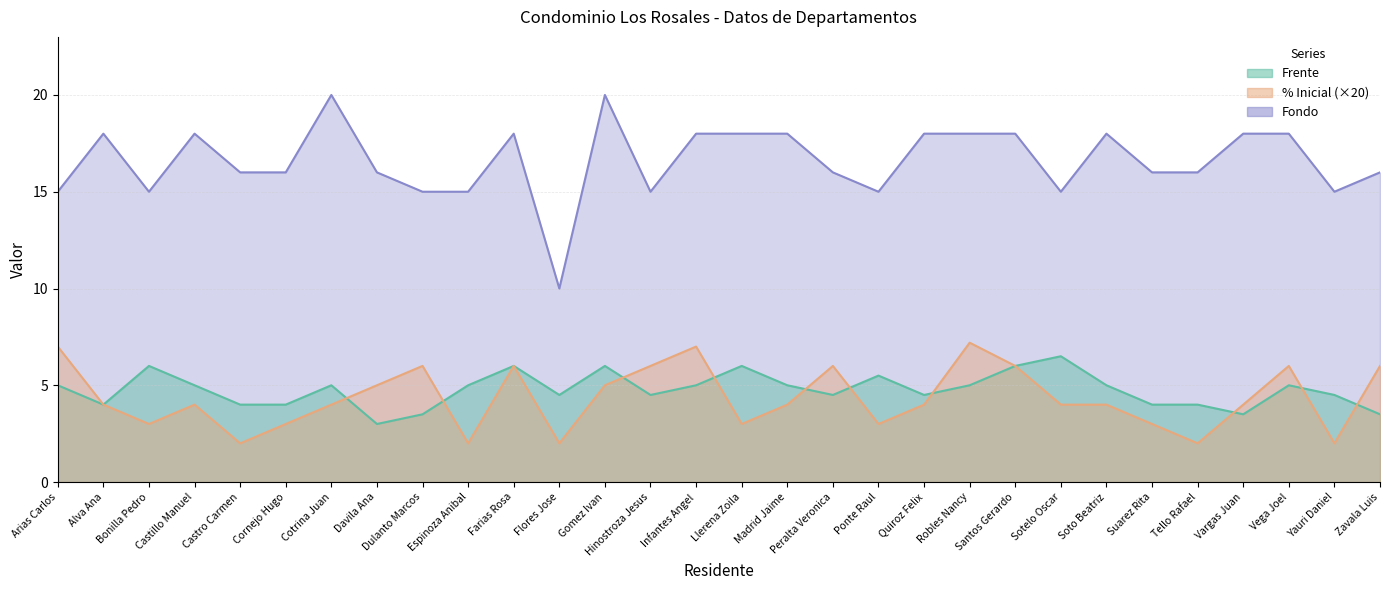

Where does the % Inicial series first go above 4?

Arias Carlos